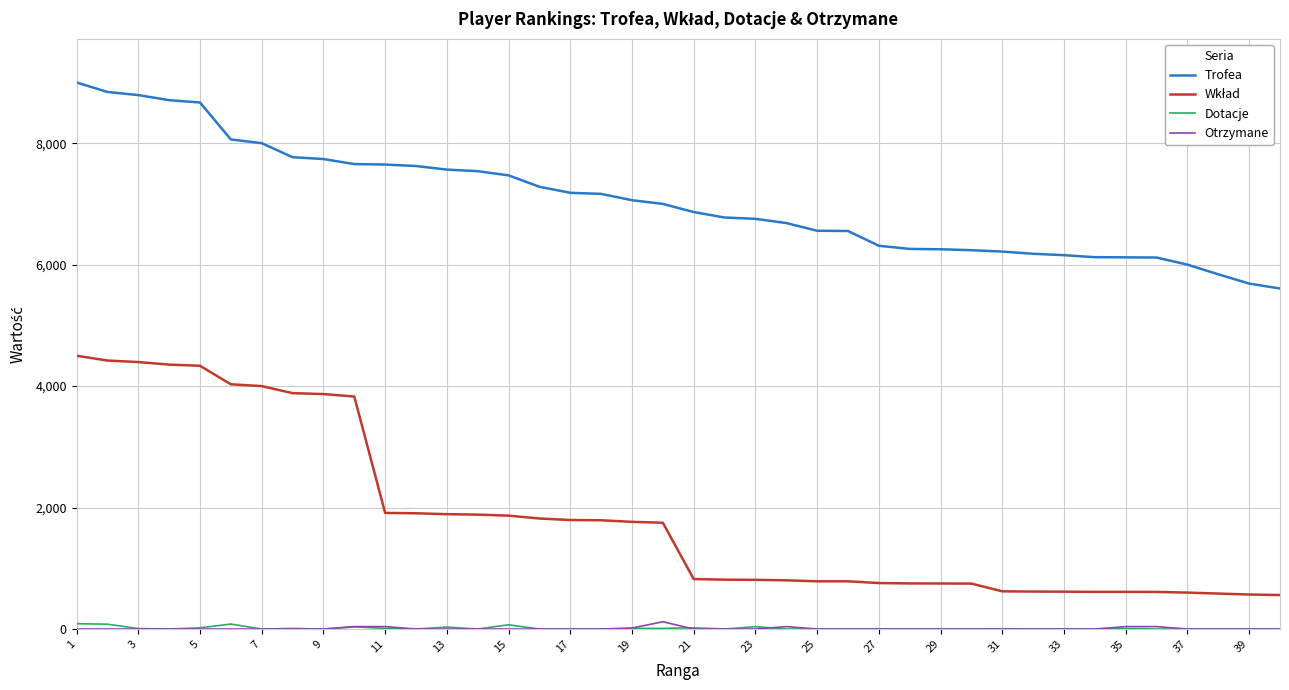

What is the maximum value shown in the chart?

9000